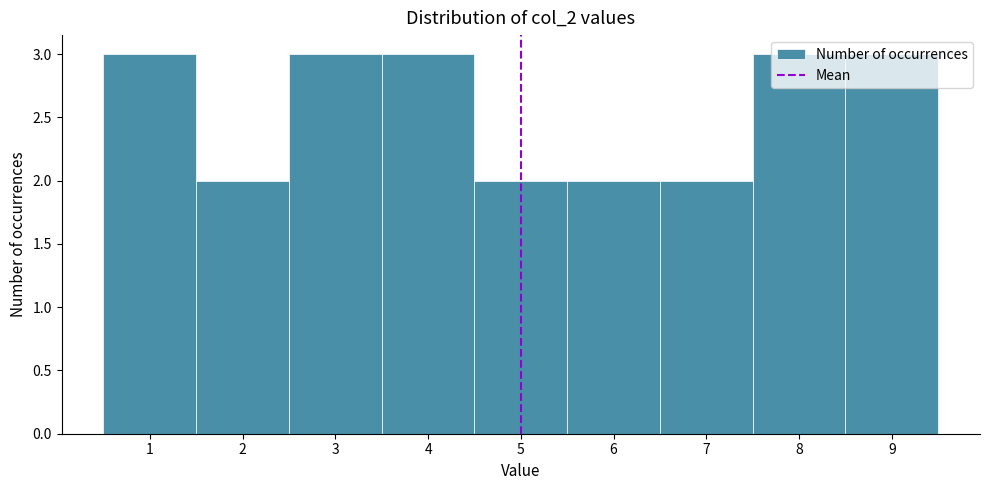

How tall is the bar that spans 1.5 to 2.5 on the x-axis? The values are not printed on the chart, so give them approximately, as read against the axis.

2